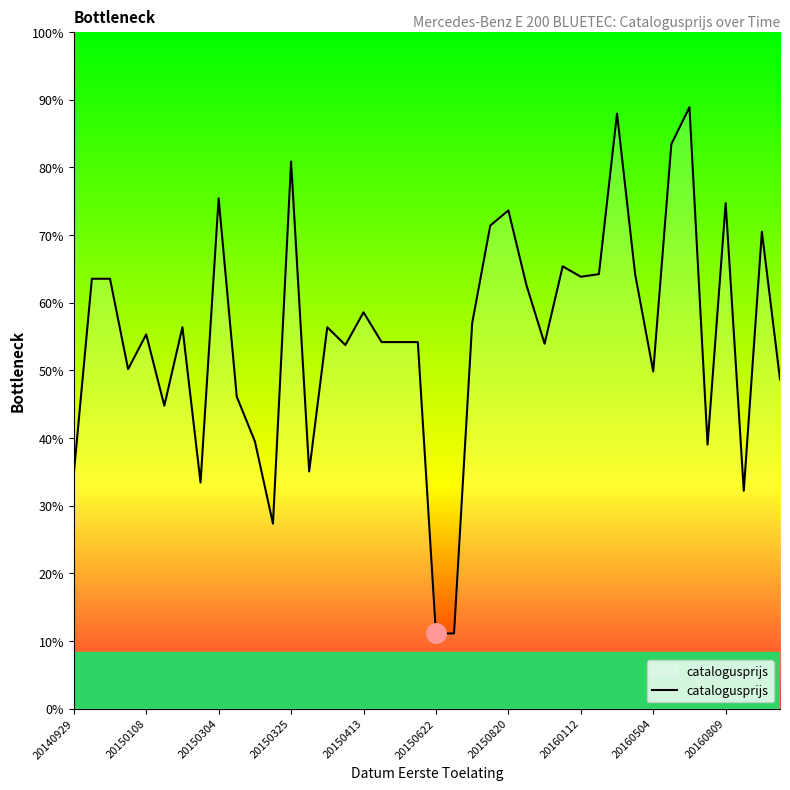

What is the label of the 20th point from the left?

19